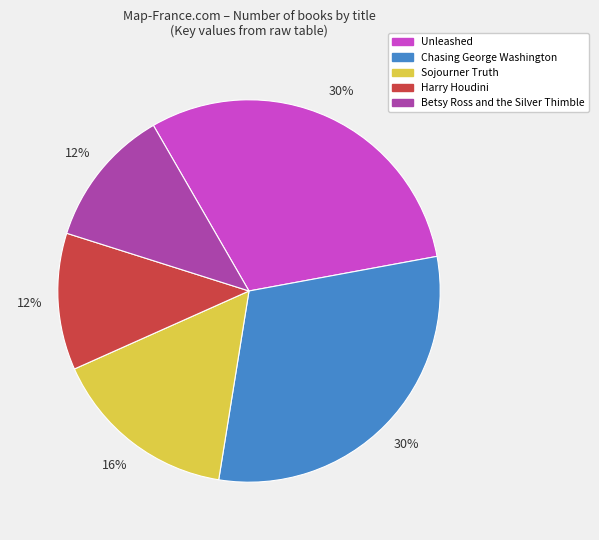

To the nearest percent, what is the difference between the Sojourner Truth and Harry Houdini slice percentages?

4%